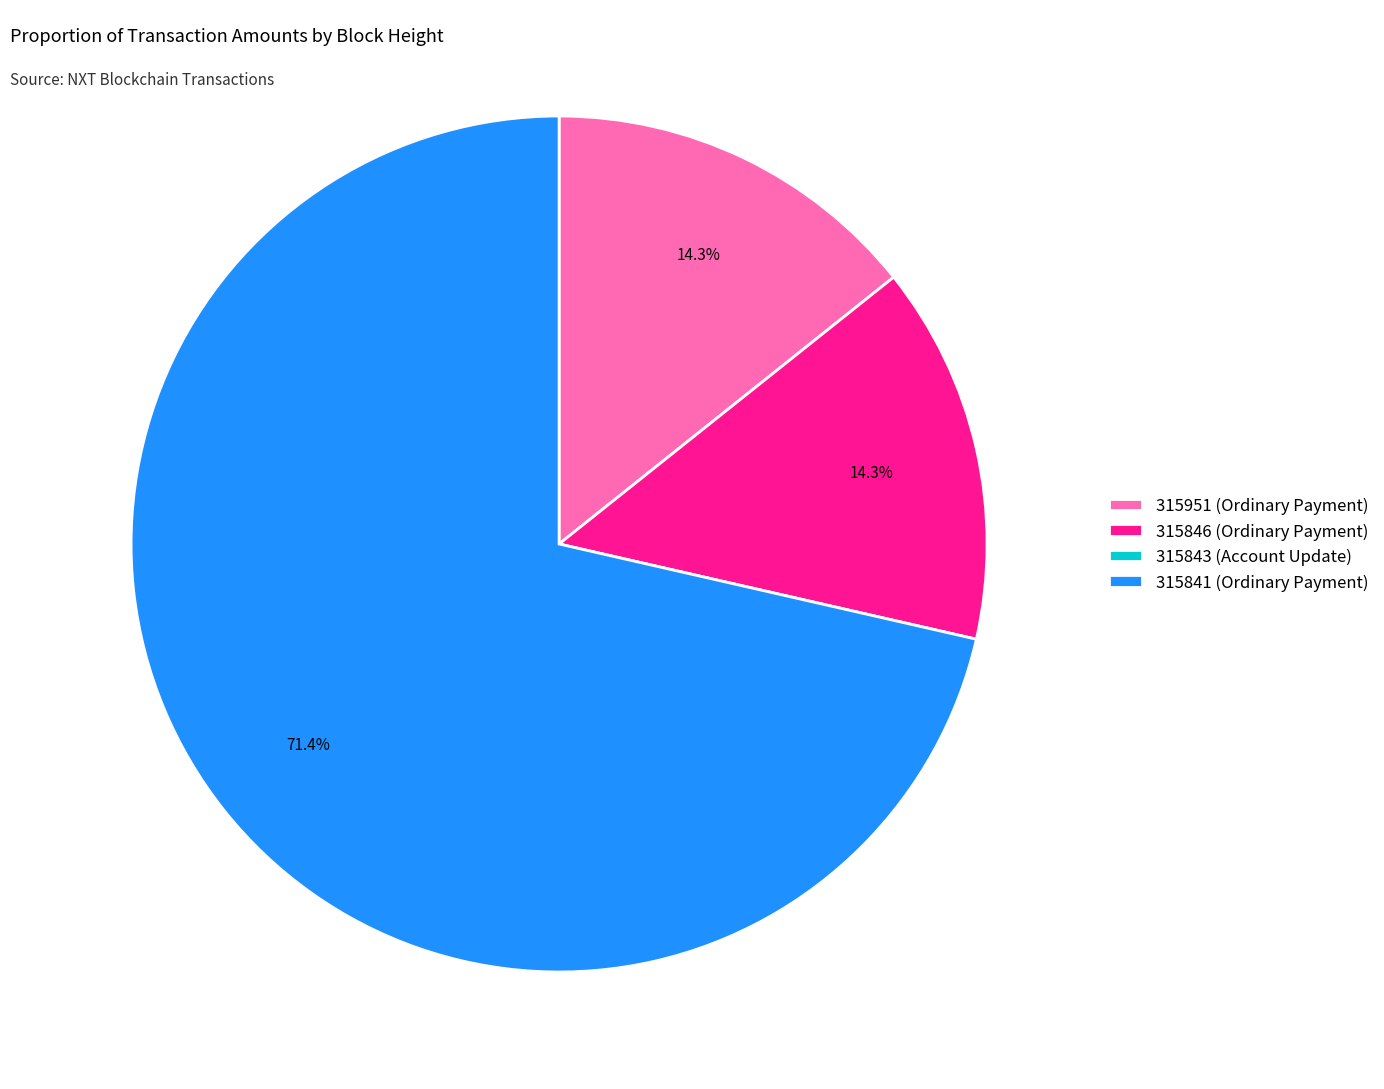

Which has a higher value, 315841 (Ordinary Payment) or 315951 (Ordinary Payment)?

315841 (Ordinary Payment)